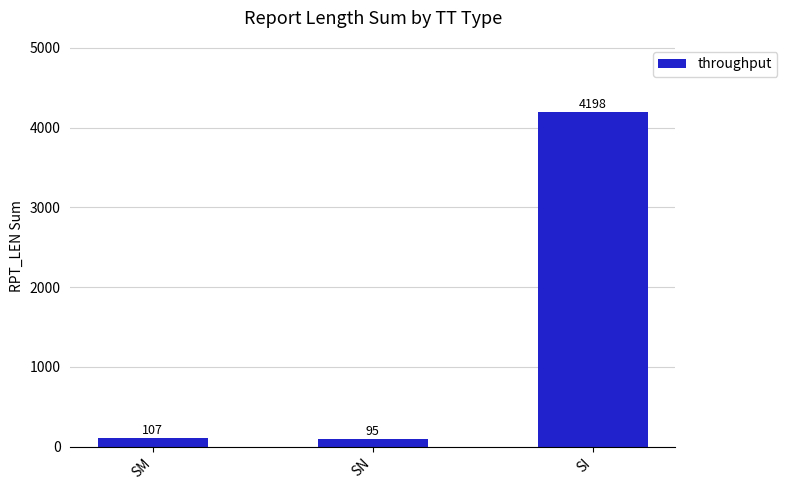

How many bars are there in total?

3